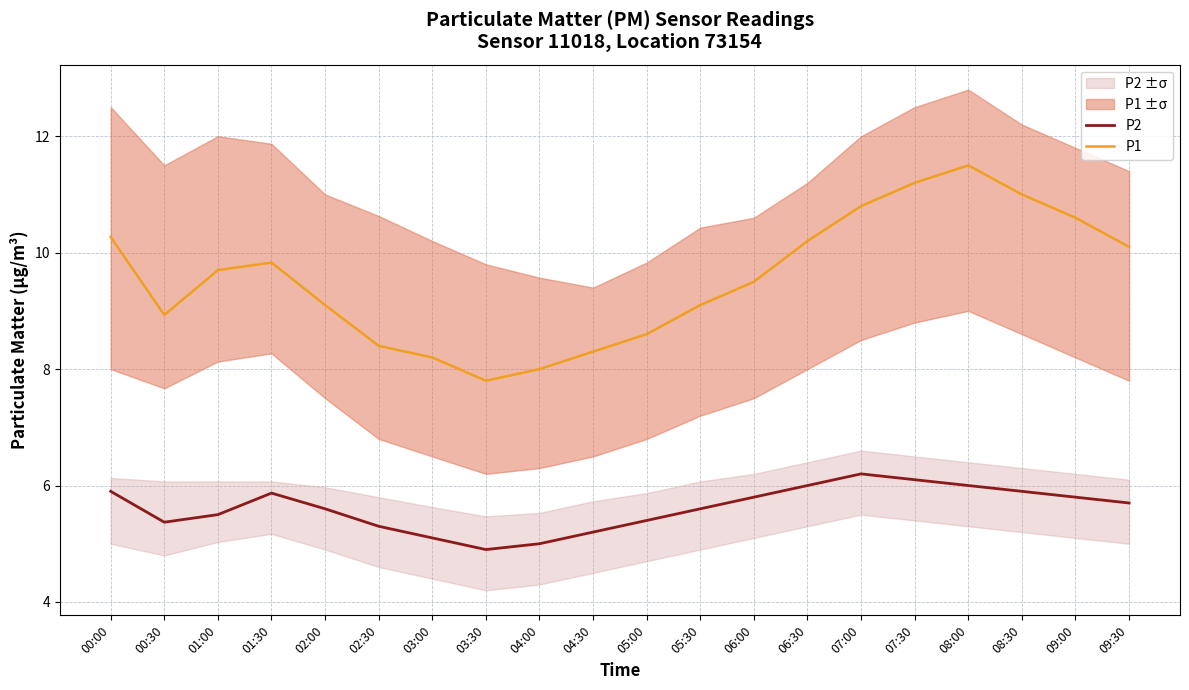

Where is the first local minimum for P2?

00:30